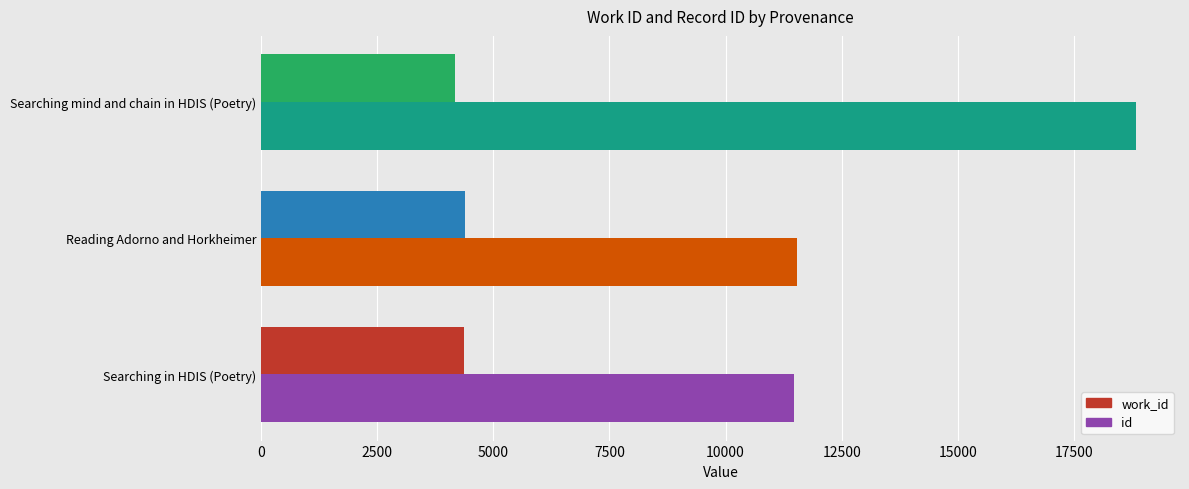

Which series has the widest spread of values?

id